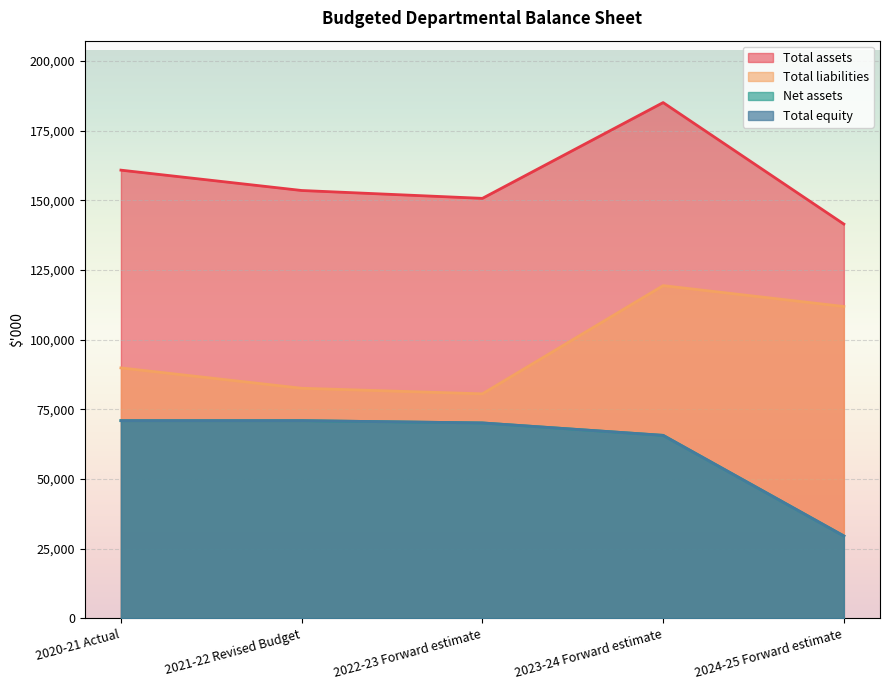

What is the maximum value shown in the chart?

185124